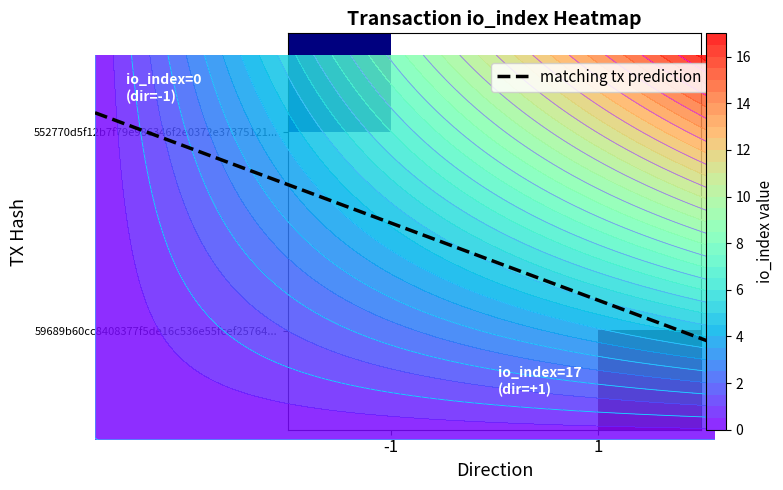

The 59689b60cc8408377f5de16c536e55fcef25764 series shows 11 at io_index. True or false?

False